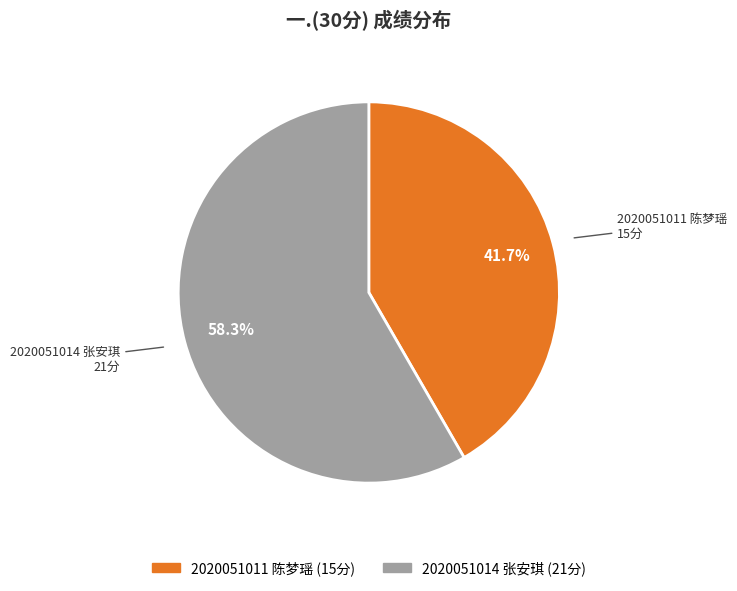

Which has a higher value, 2020051011 陈梦瑶 or 2020051014 张安琪?

2020051014 张安琪